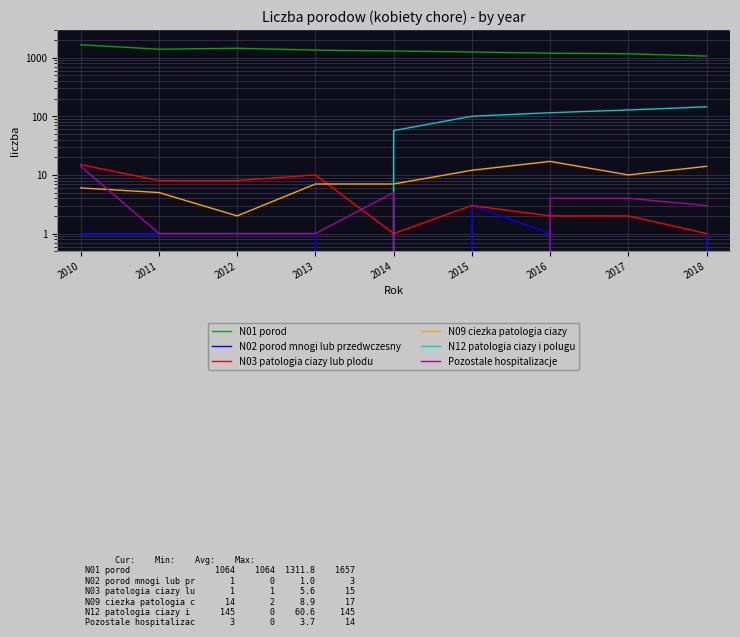

How many categories are shown in the chart?

9